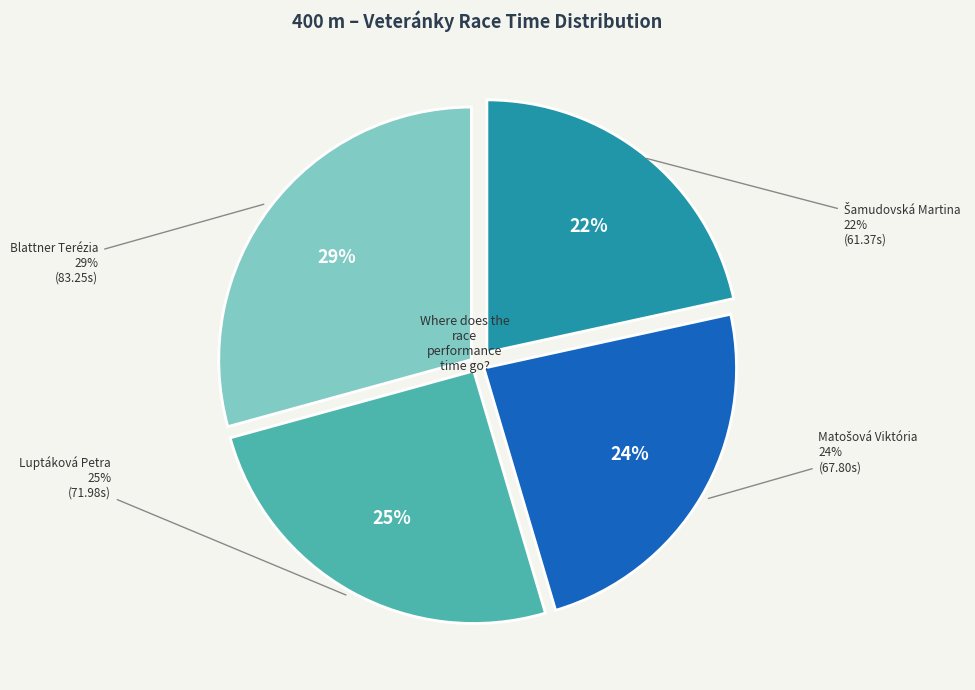

Rank the categories by value from highest to lowest.

Blattner Terézia, Luptáková Petra, Matošová Viktória, Šamudovská Martina